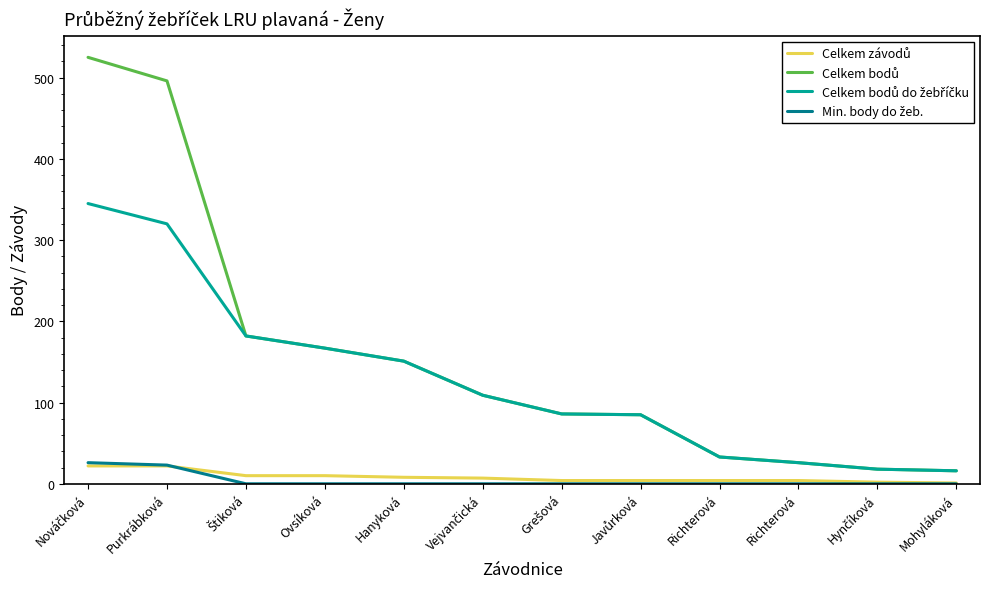

Rank the categories by Celkem závodů value from lowest to highest.

Mohyláková, Hynčíková, Grešová, Javůrková, Richterová, Richterová, Vejvančická, Hanyková, Štiková, Ovsíková, Nováčková, Purkrábková